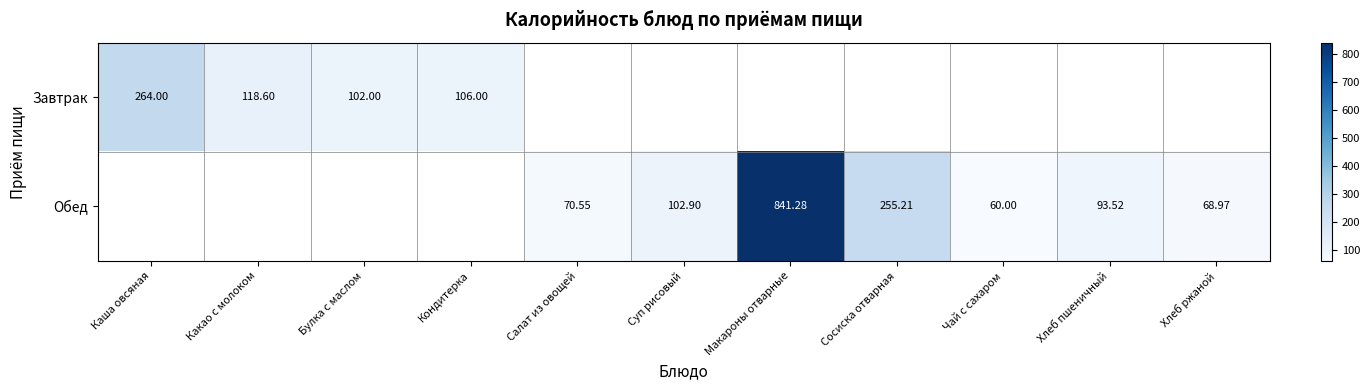

Between Суп рисовый and Чай с сахаром, which series saw the biggest shift?

Обед